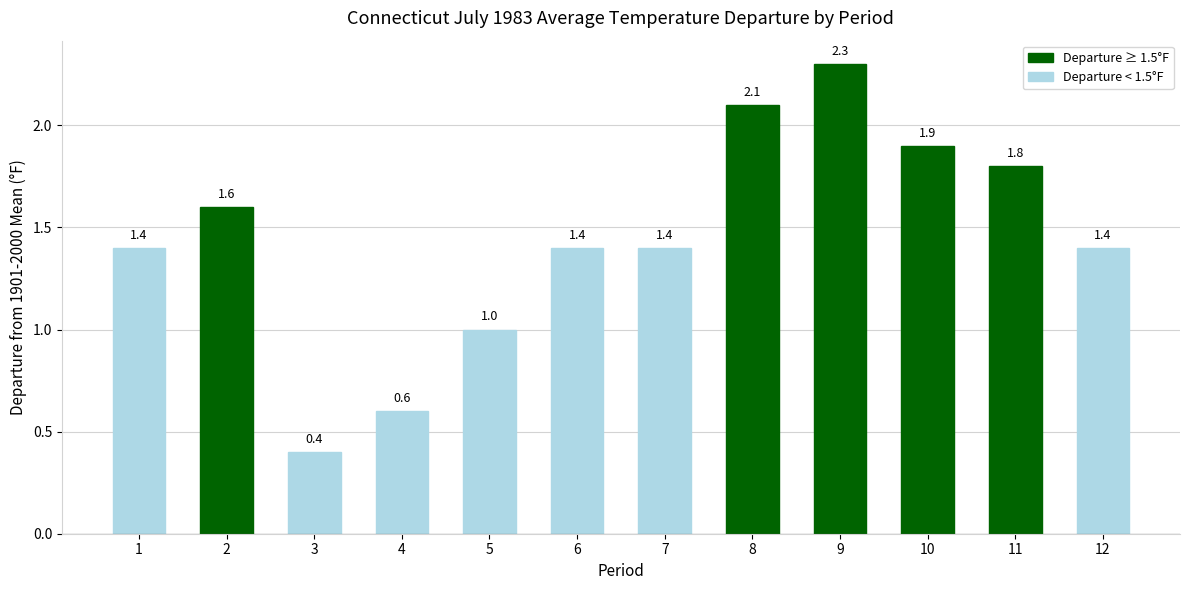

Does the chart contain stacked bars?

No